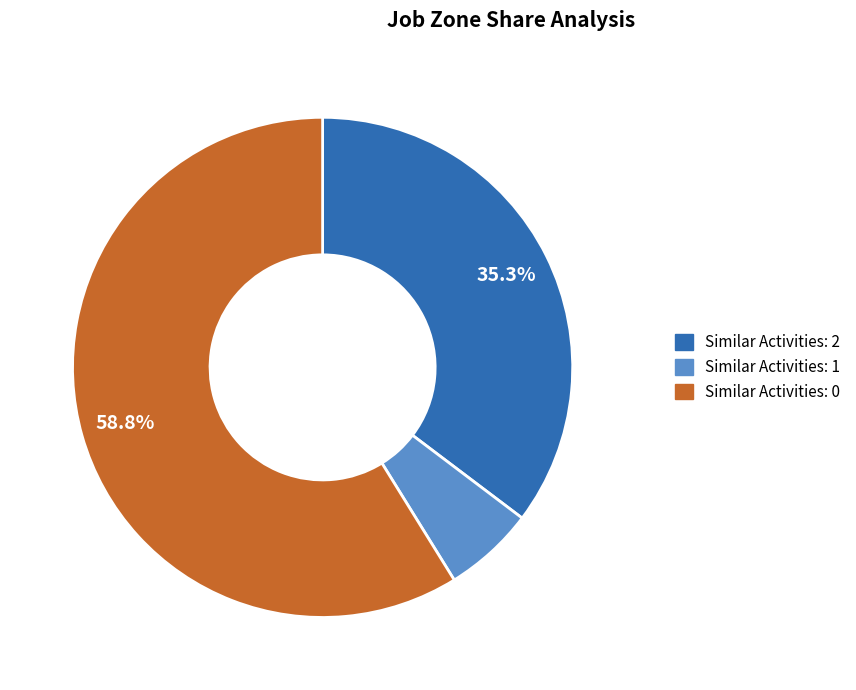

Which category has the biggest portion of the pie?

Similar Activities: 0